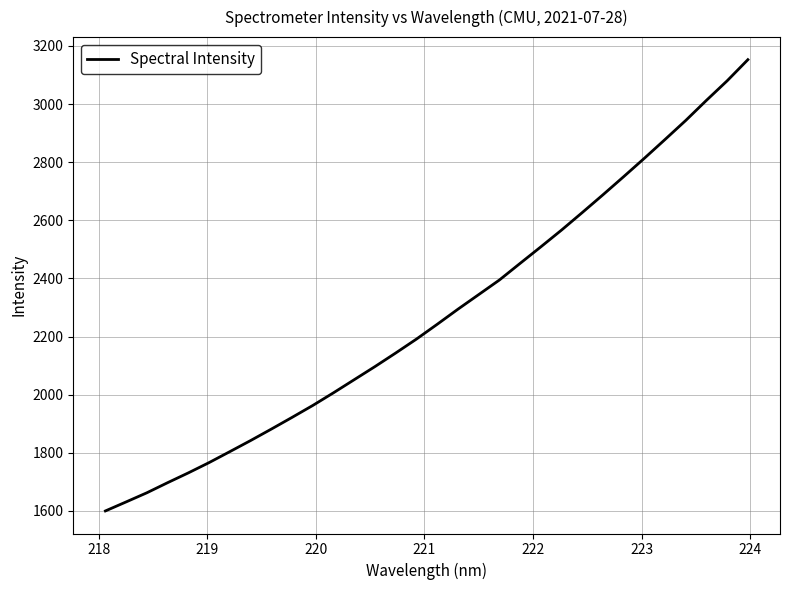

What is the difference between the maximum and minimum values?

1552.7